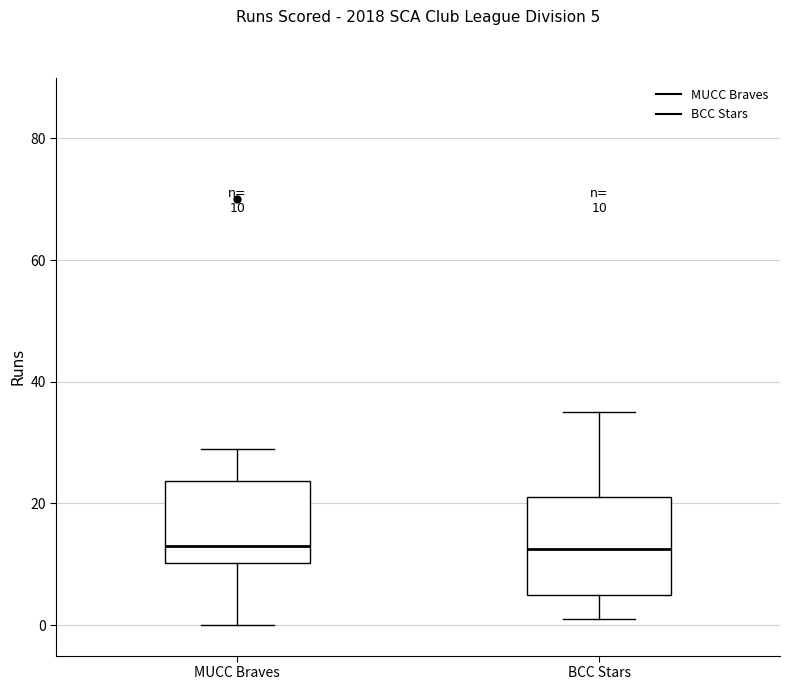

Comparing the boxes themselves (not the whiskers), which one is the tallest?

BCC Stars